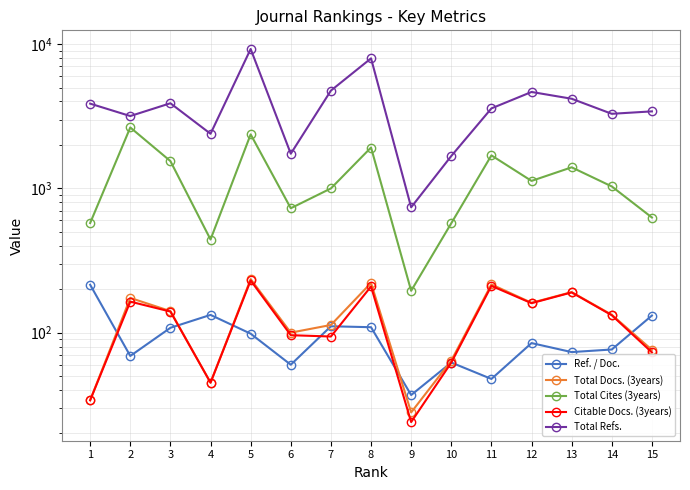

Which category has the highest value in the Total Refs. series?

5